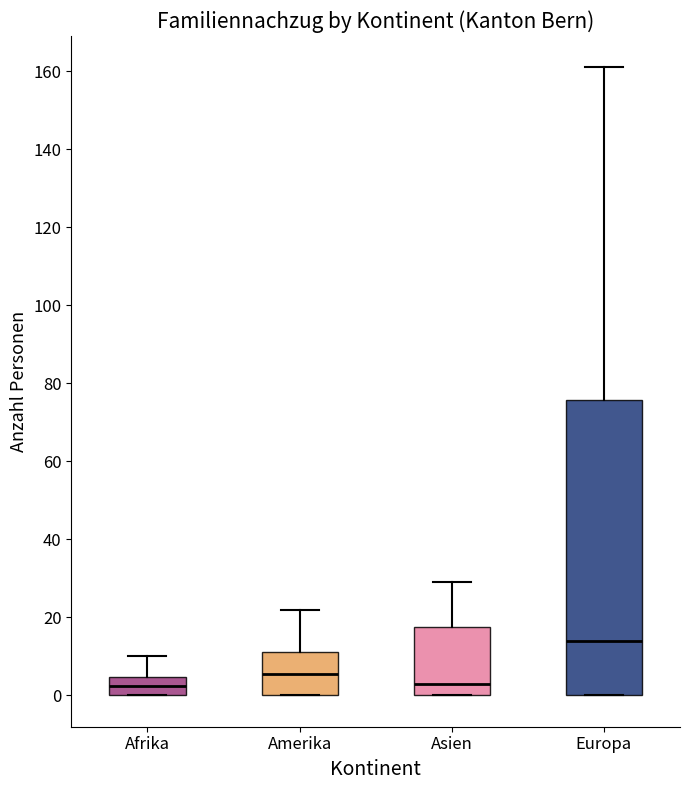

Where does the median line of the box for Amerika sit on the y-axis? The values are not printed on the chart, so give them approximately, as read against the axis.

6